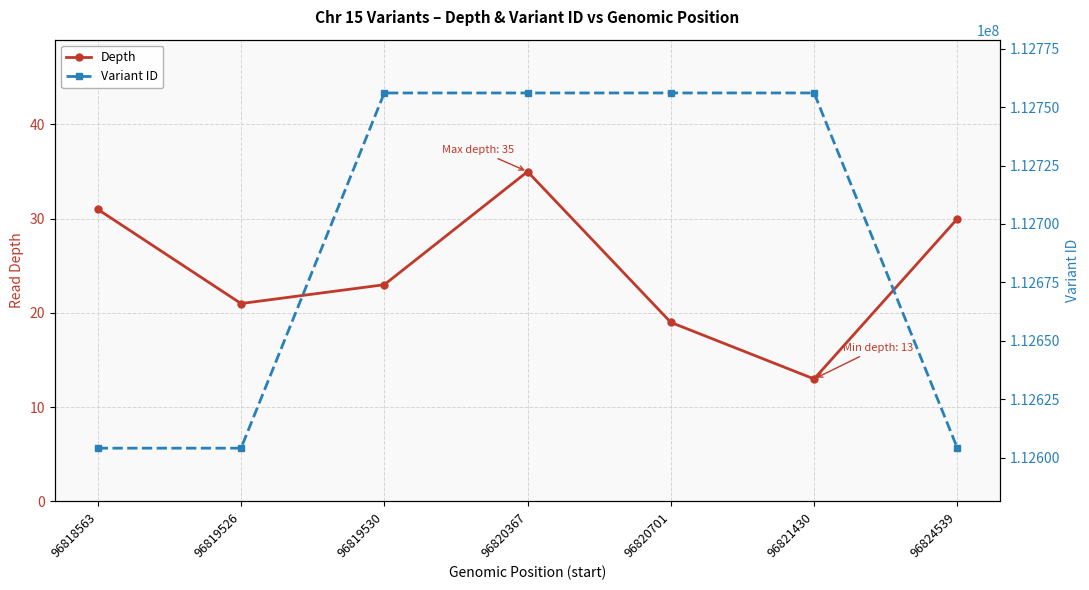

At 96820367, list the series in order from largest to smallest.

Variant ID, Depth